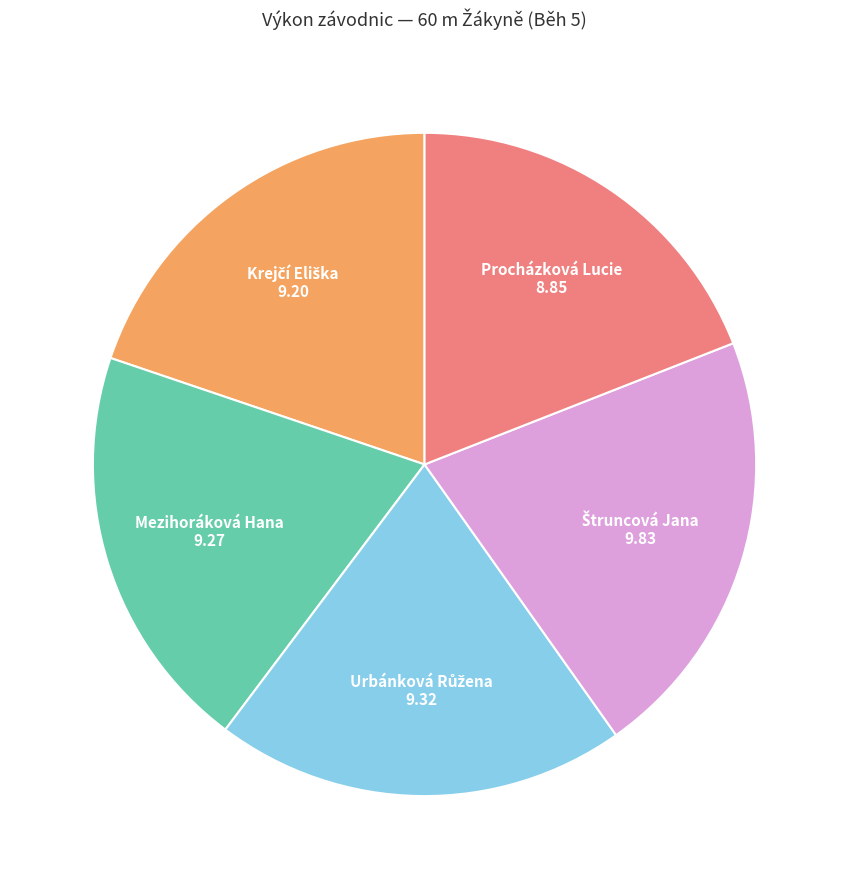

How many slices are in this pie chart?

5